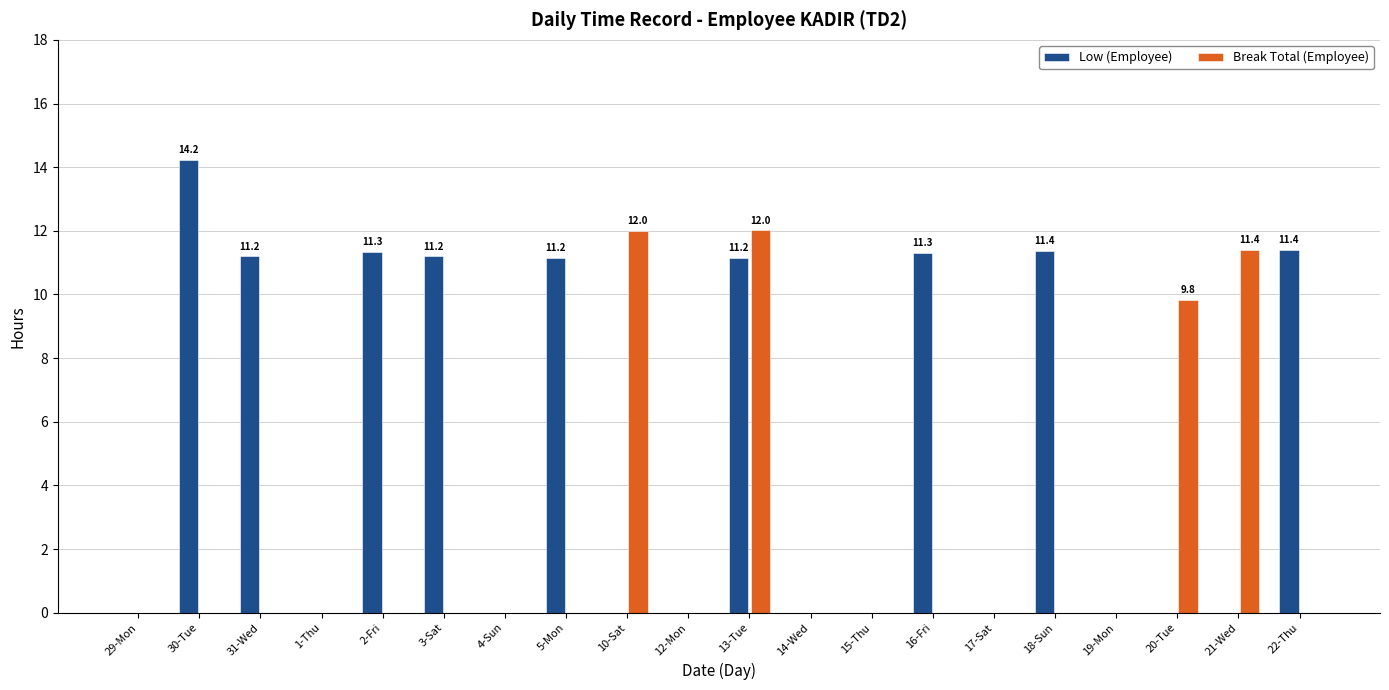

How many categories are shown in the chart?

20